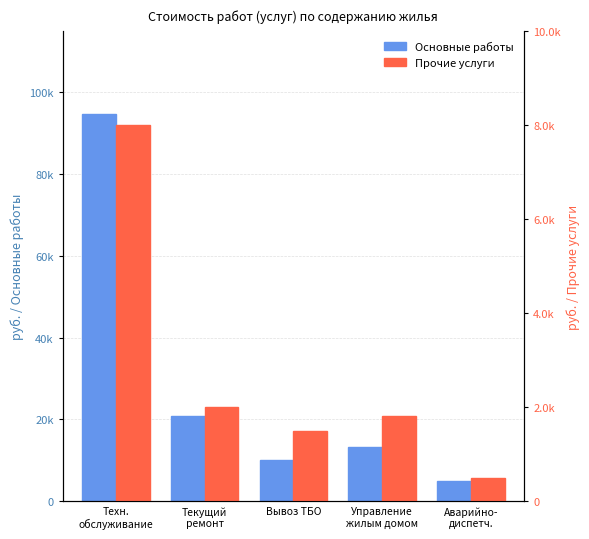

Between Техн.
обслуживание and Управление
жилым домом, which series saw the biggest shift?

Основные работы